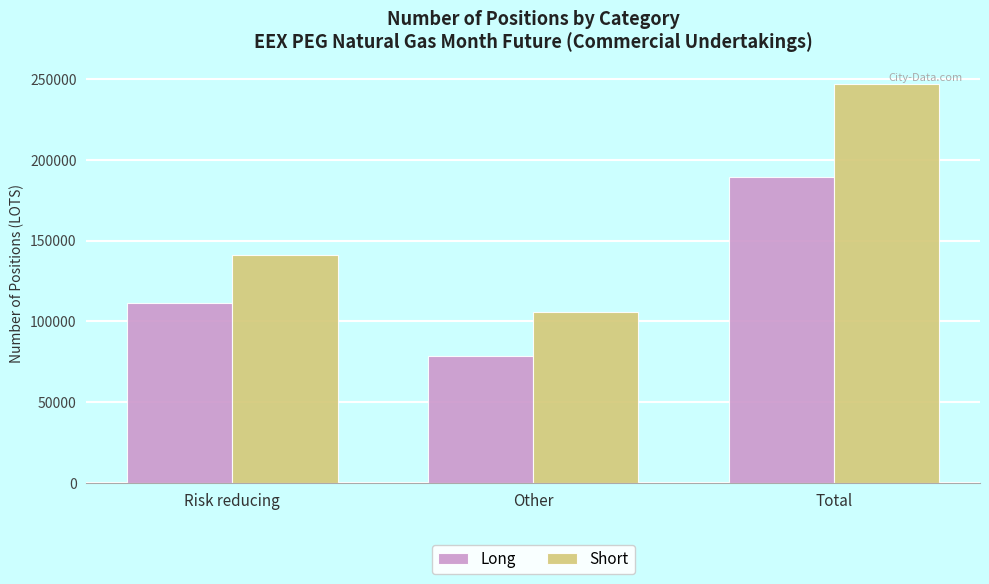

What is the label of the 3rd bar from the right?

Risk reducing